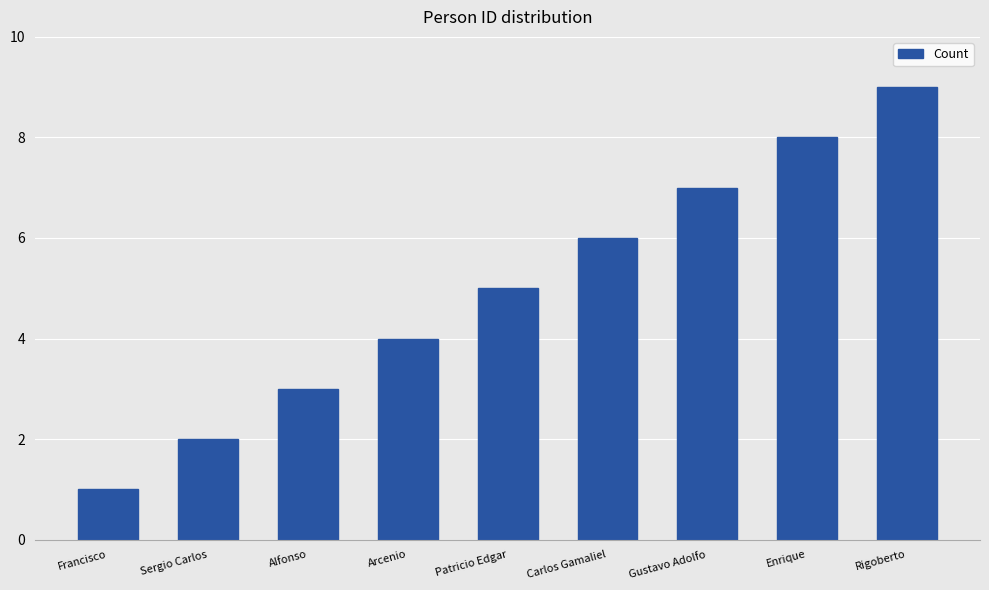

What is the difference between the maximum and minimum values?

8